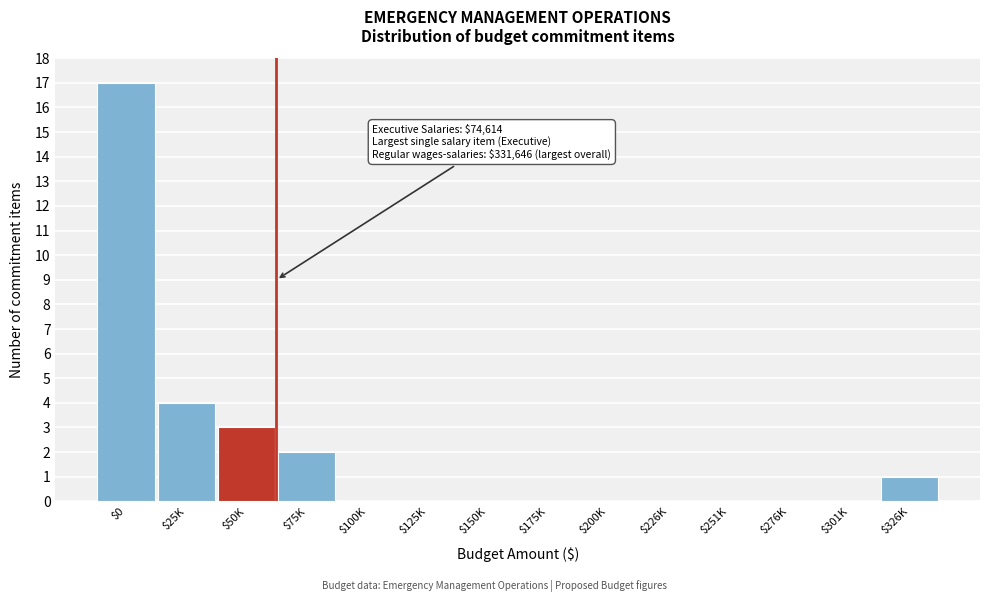

At which category does the chart reach its peak across all series?

$0